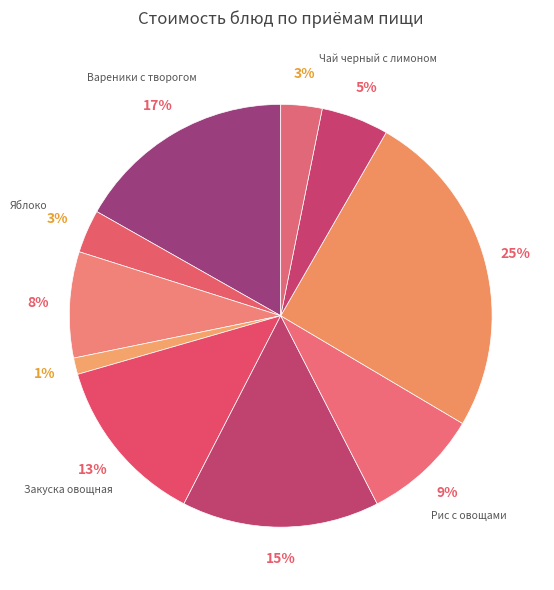

Does Яблоко account for over 50% of the chart?

No